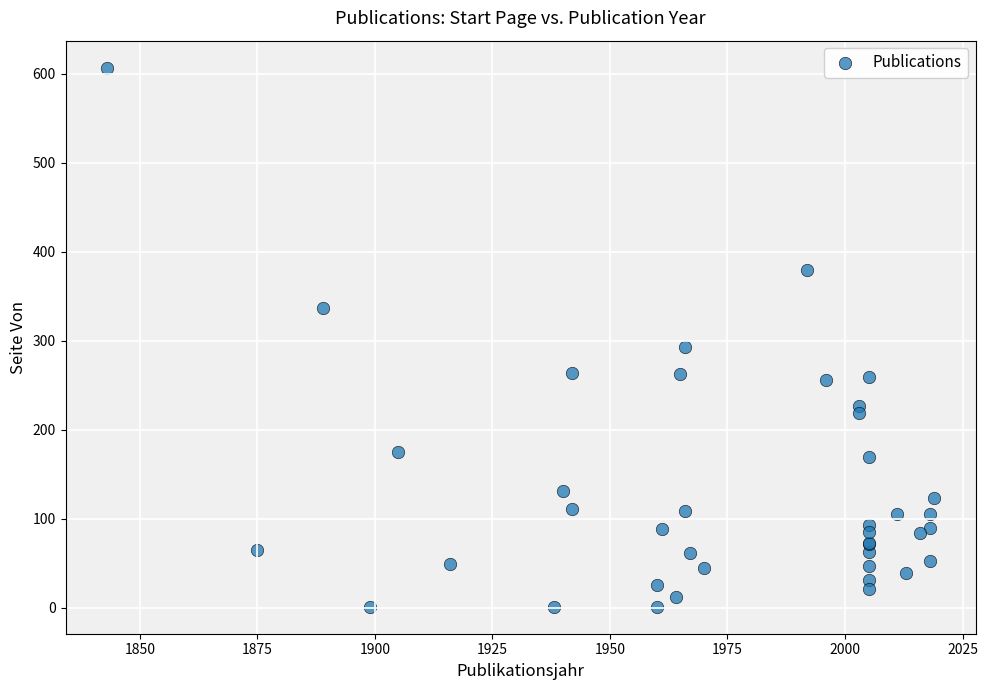

What Y value in the scatter plot is closest to 304?

293